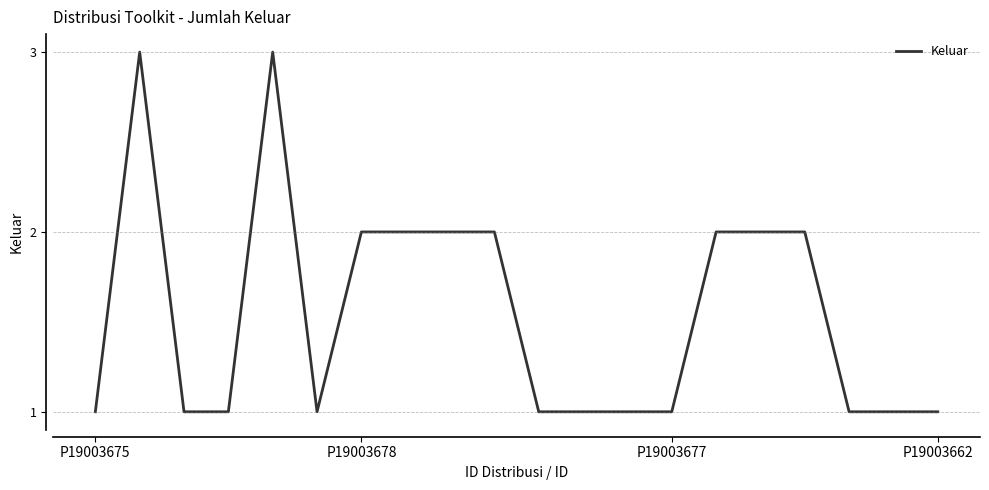

What is the maximum value shown in the chart?

3